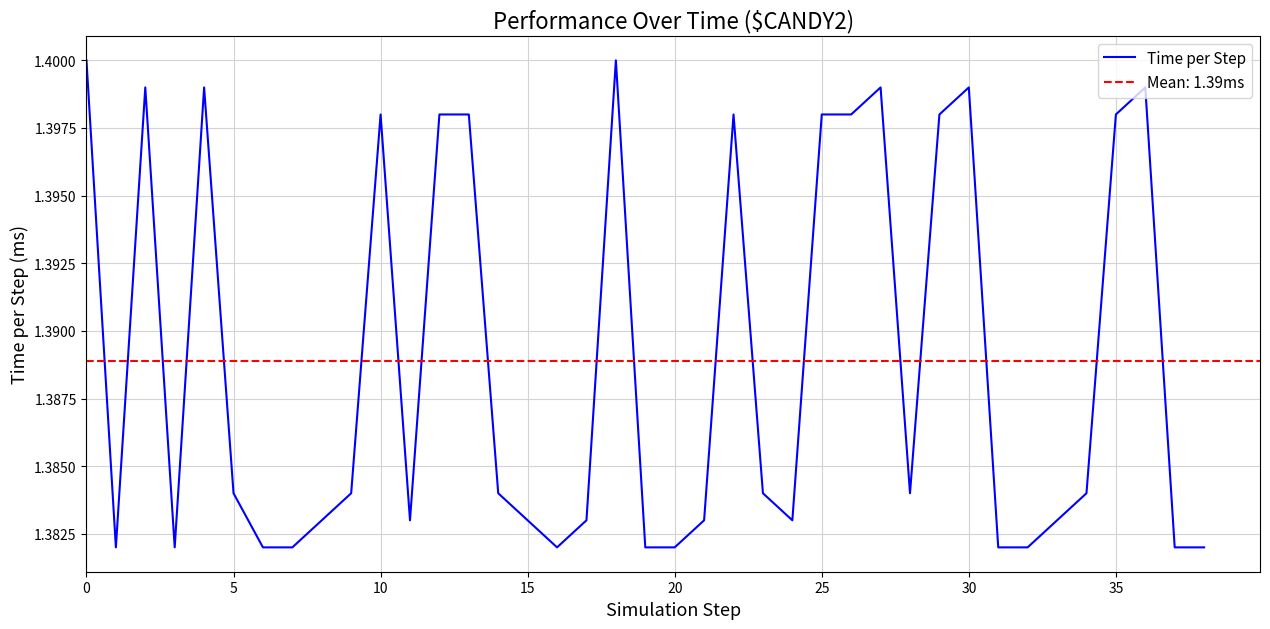

Approximately how many times larger is the value at 27 compared to 18?

1.0